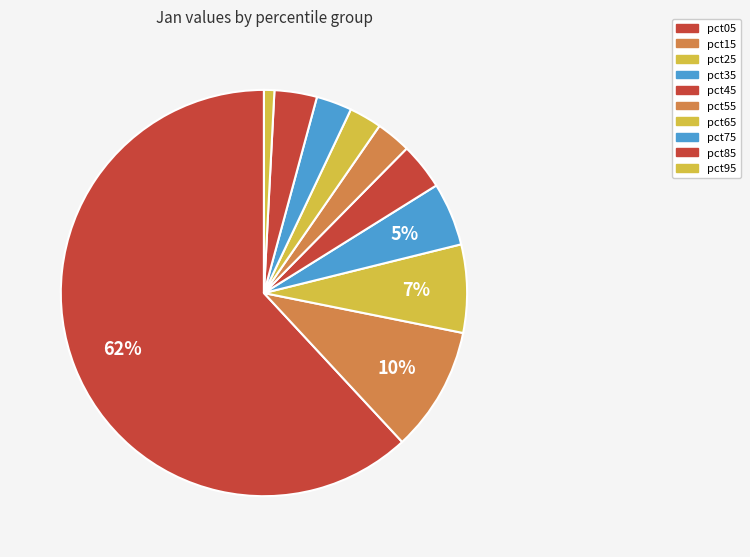

Does pct45 represent more than half of the total?

No